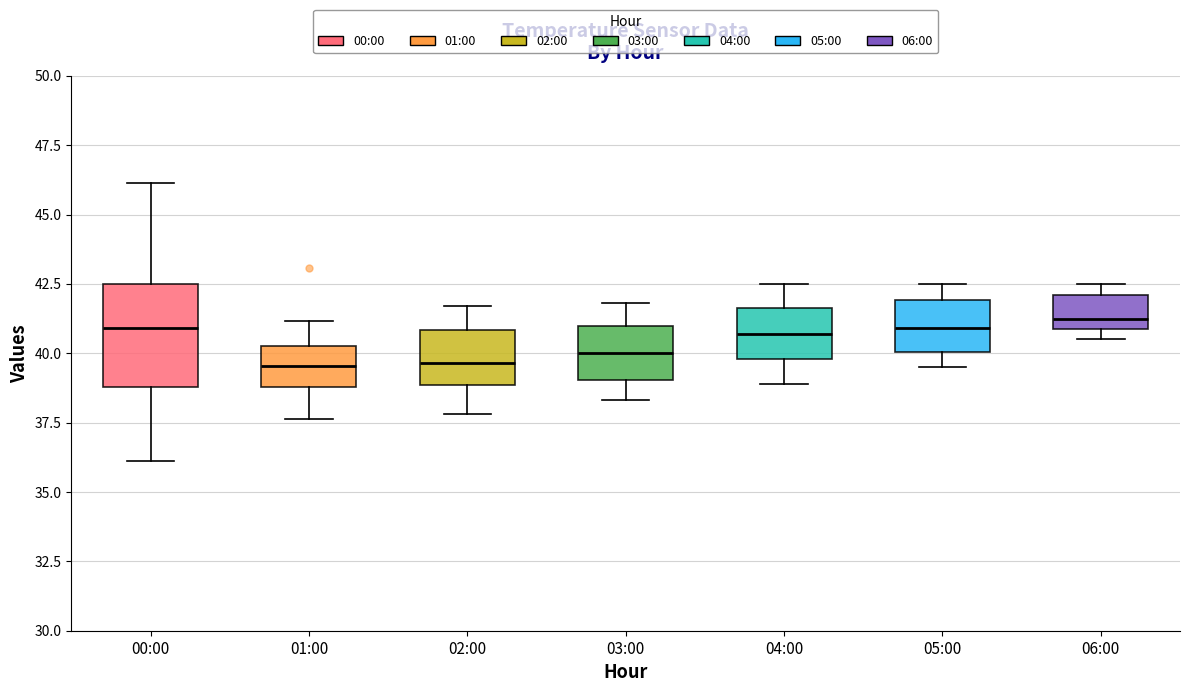

Reading left to right, read every box against the y-axis: the position of its median line, the range the box covers, and the ends of its whiskers. The values are not printed on the chart, so give them approximately, as read against the axis.

00:00: median 41.0, box 39.0 to 42.5, whiskers 36.0 to 46.0
01:00: median 39.5, box 39.0 to 40.5, whiskers 37.5 to 41.0
02:00: median 39.5, box 39.0 to 41.0, whiskers 38.0 to 41.5
03:00: median 40.0, box 39.0 to 41.0, whiskers 38.5 to 42.0
04:00: median 40.5, box 40.0 to 41.5, whiskers 39.0 to 42.5
05:00: median 41.0, box 40.0 to 42.0, whiskers 39.5 to 42.5
06:00: median 41.5, box 41.0 to 42.0, whiskers 40.5 to 42.5